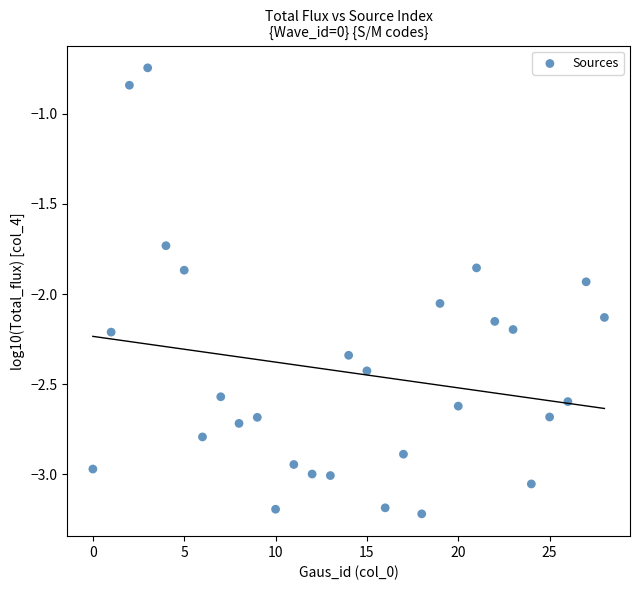

What is the range of Y values (max minus min)?

2.5